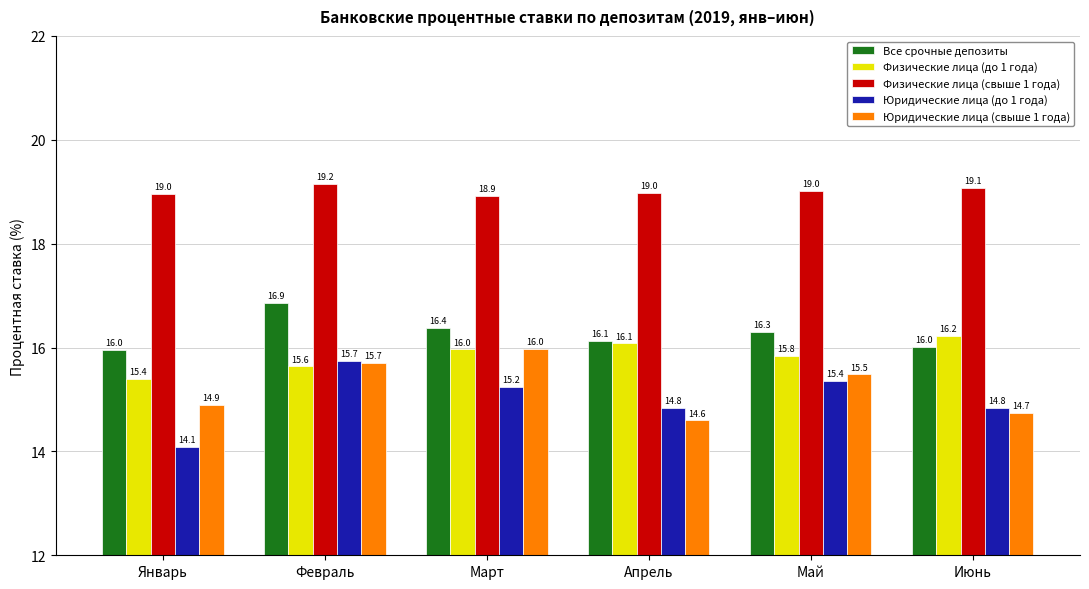

What is the value of the Юридические лица (до 1 года) bar at the 4th from the left?

14.8